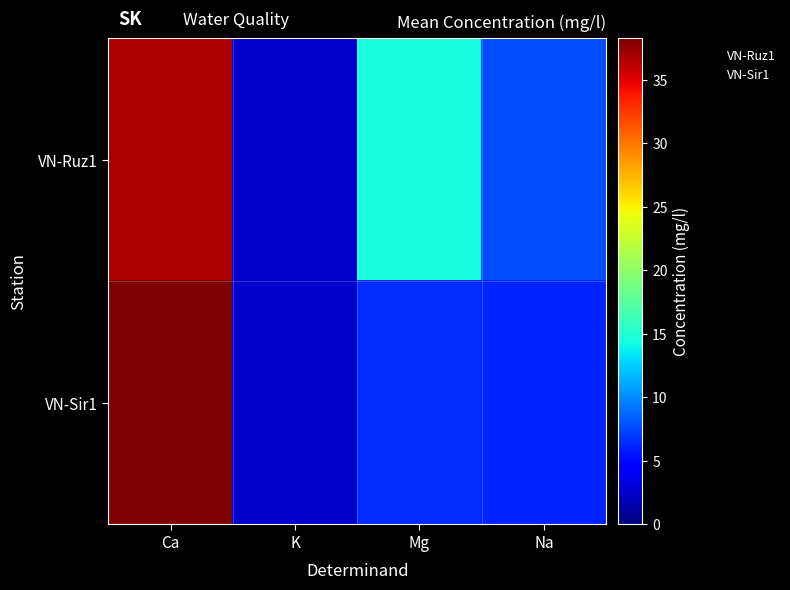

At how many categories does at least one series exceed 25?

1